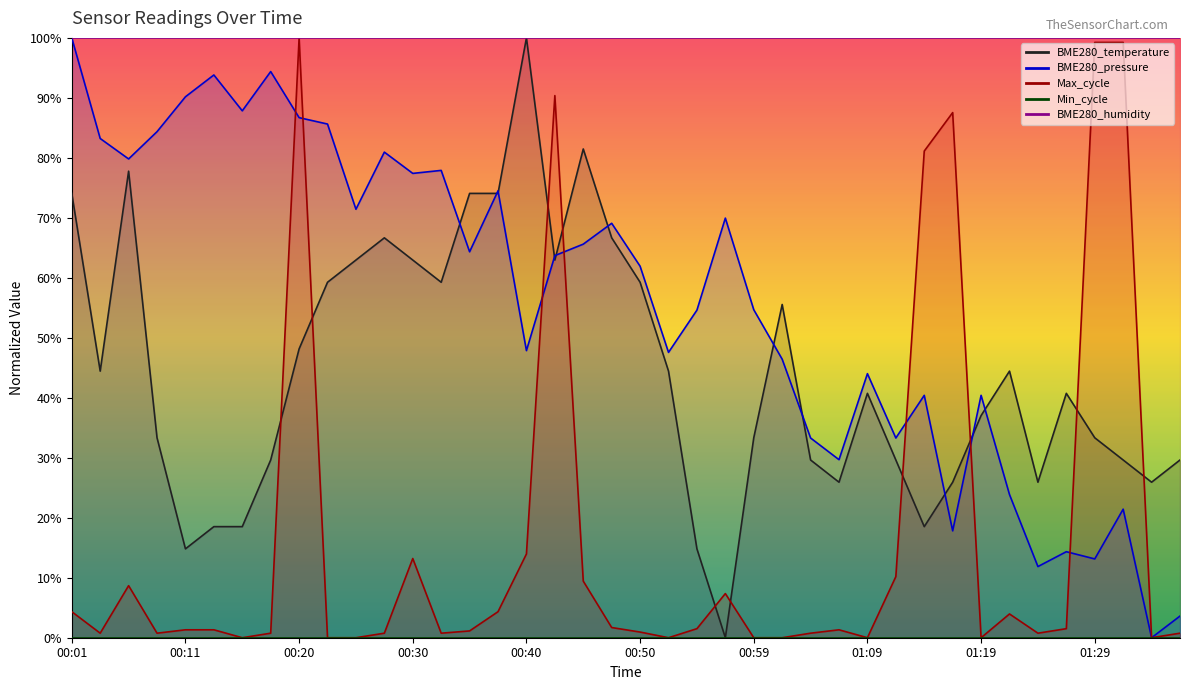

What is the label of the 23rd point from the right?

00:42